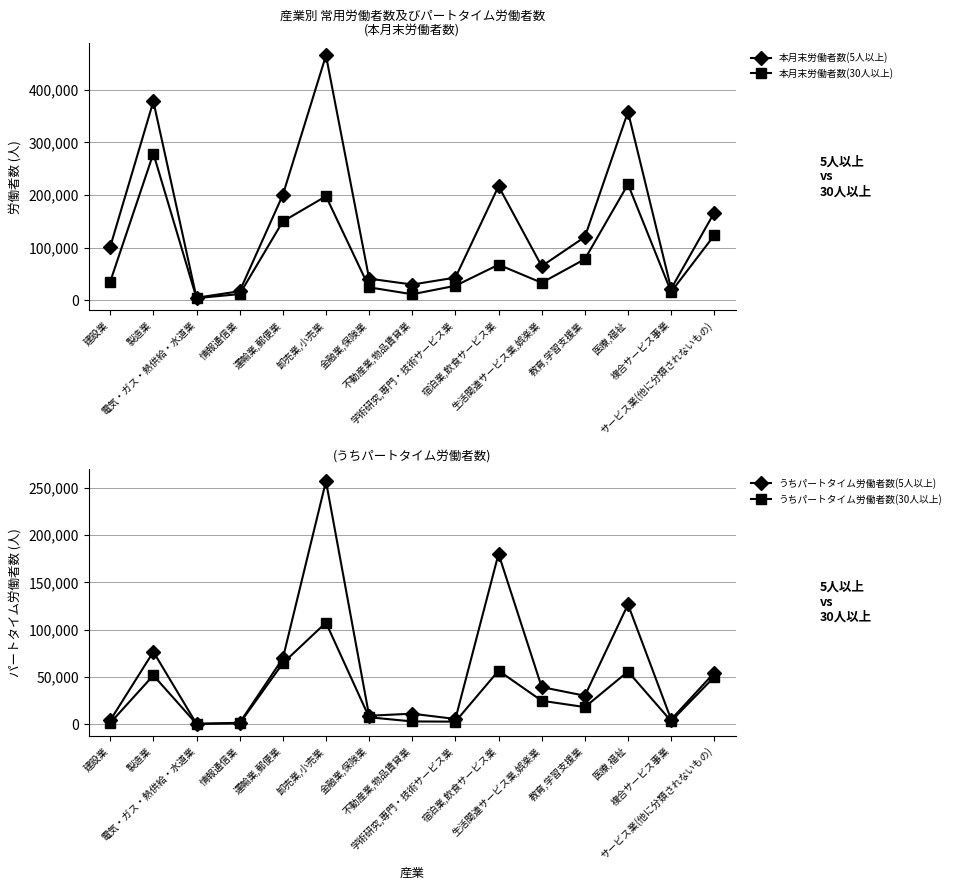

Reading left to right, extract all data points from this chart.

本月末労働者数(5人以上): 101621	378100	4700	17109	200130	465308	41027	29793	43009	216676	64740	120211	358077	21773	166538
本月末労働者数(30人以上): 35301	278899	3982	11646	149751	197682	24497	11335	27446	67569	33182	78082	220426	15963	123525
うちパートタイム労働者数(5人以上): 3890	76520	225	1380	69463	257098	8814	10980	5370	180184	39150	29965	126593	4810	54338
うちパートタイム労働者数(30人以上): 1185	51543	225	661	64353	107349	7168	2776	2553	56508	24680	17968	55587	3116	49886